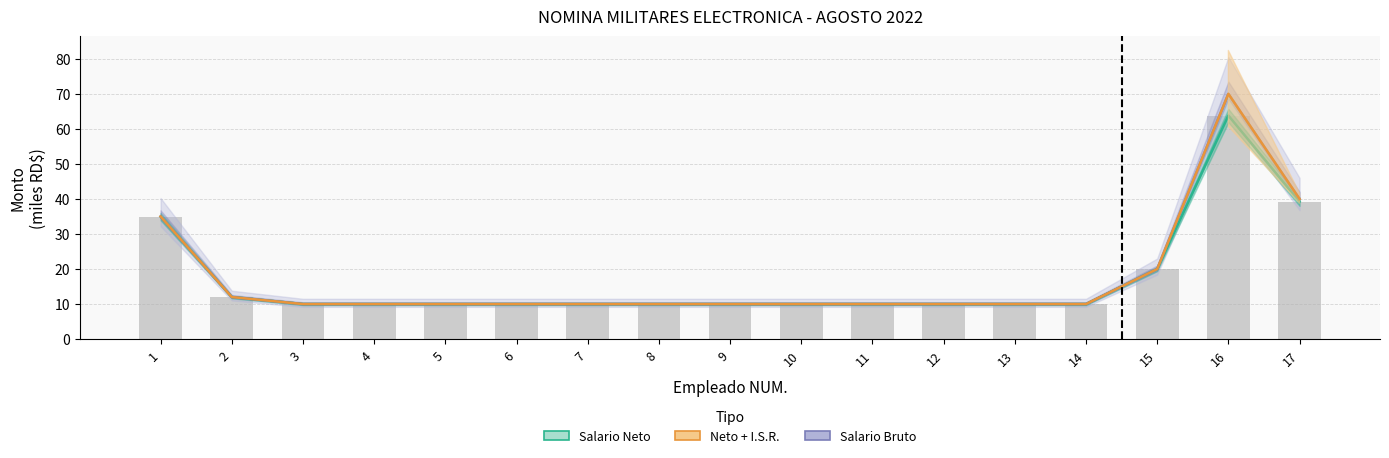

At how many categories does at least one series exceed 34?

3